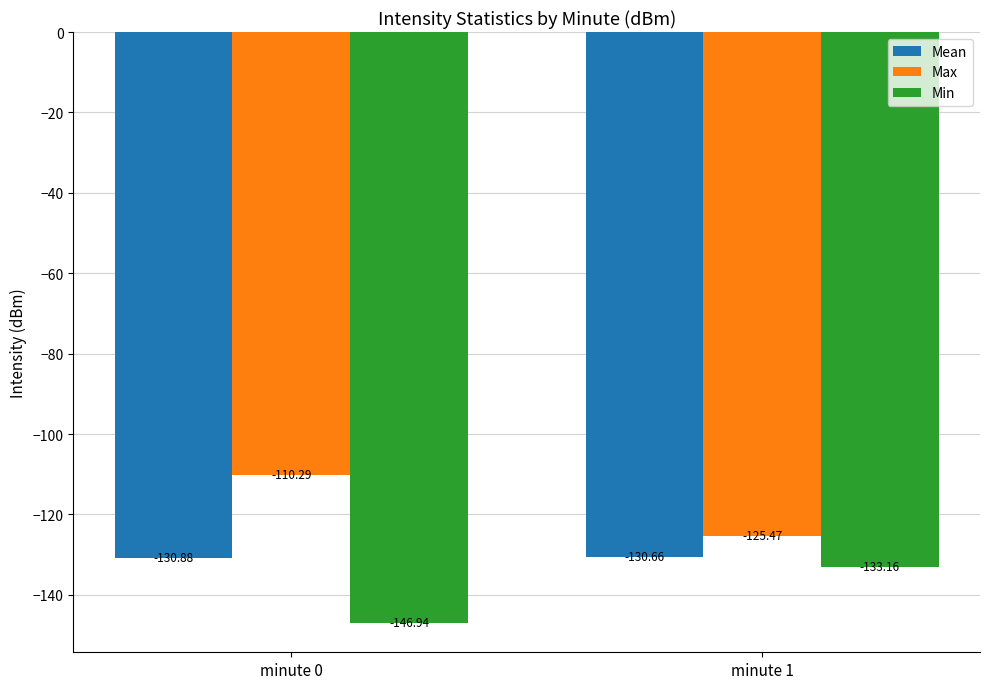

List the labels in order of Mean value, smallest first.

minute 0, minute 1